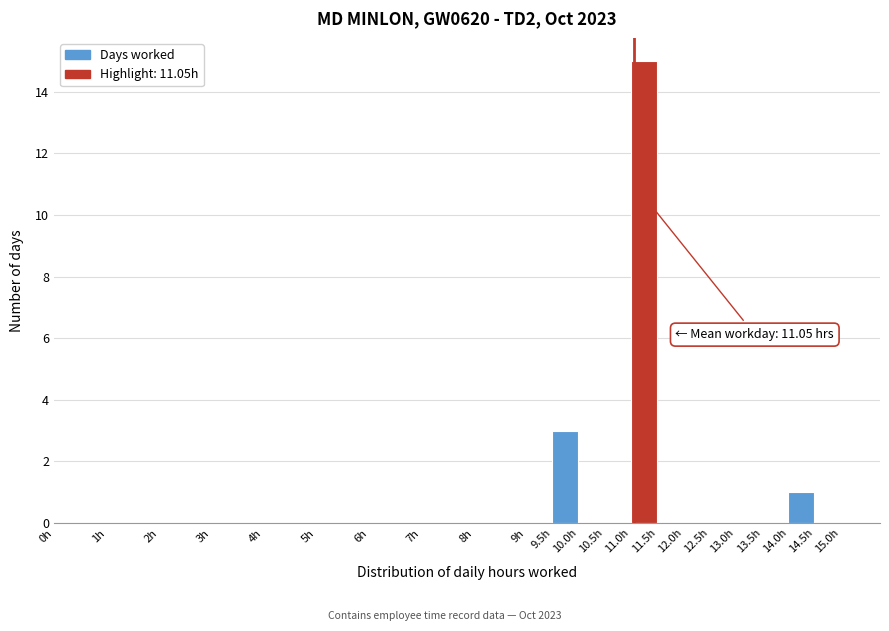

Which range on the x-axis has the tallest bar?

11.0 to 11.5